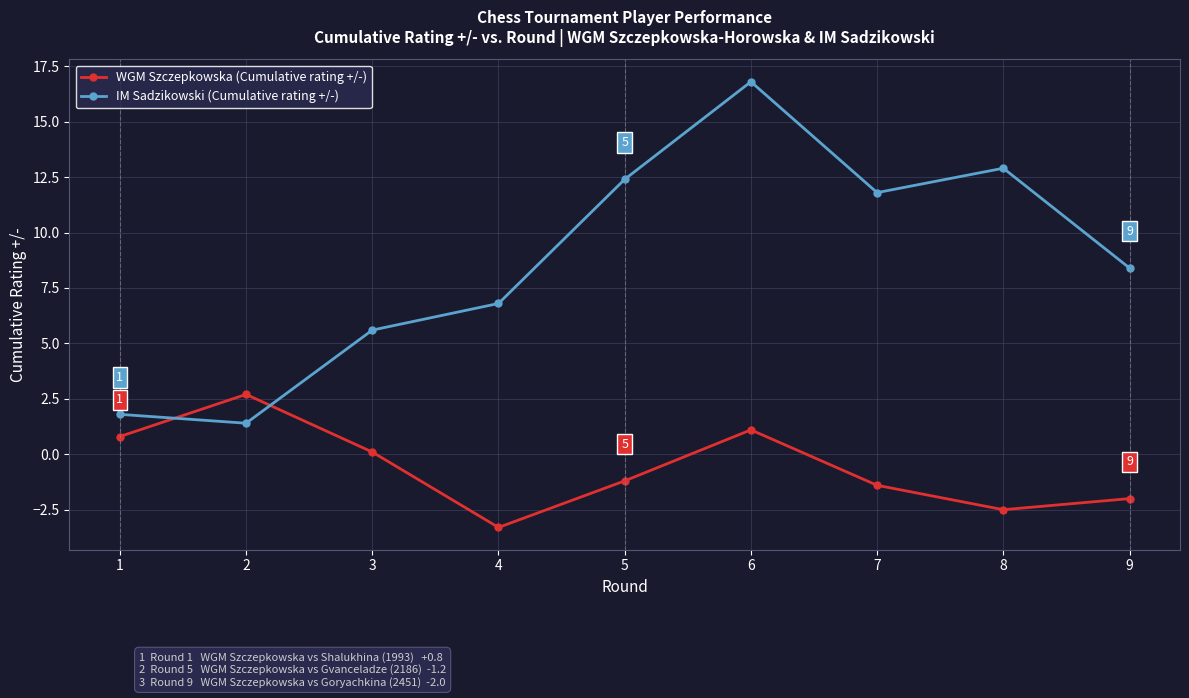

What is the difference between the second highest and second lowest values in the IM Sadzikowski (Cumulative rating +/-) series?

11.1